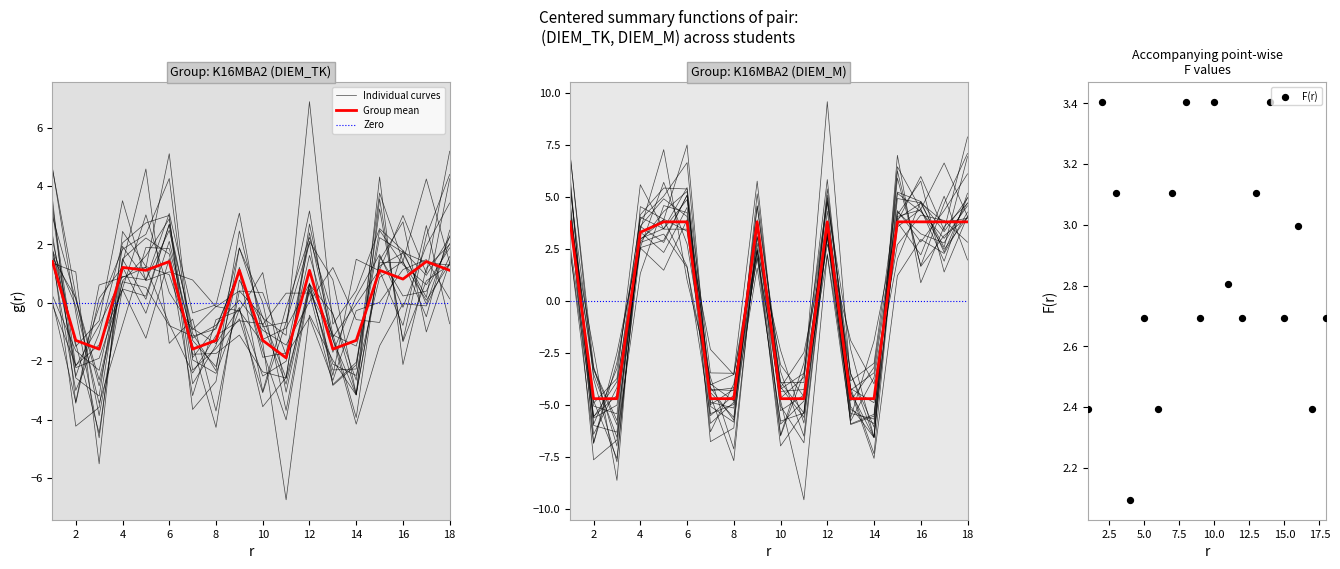

At how many categories does at least one series exceed -4?

18